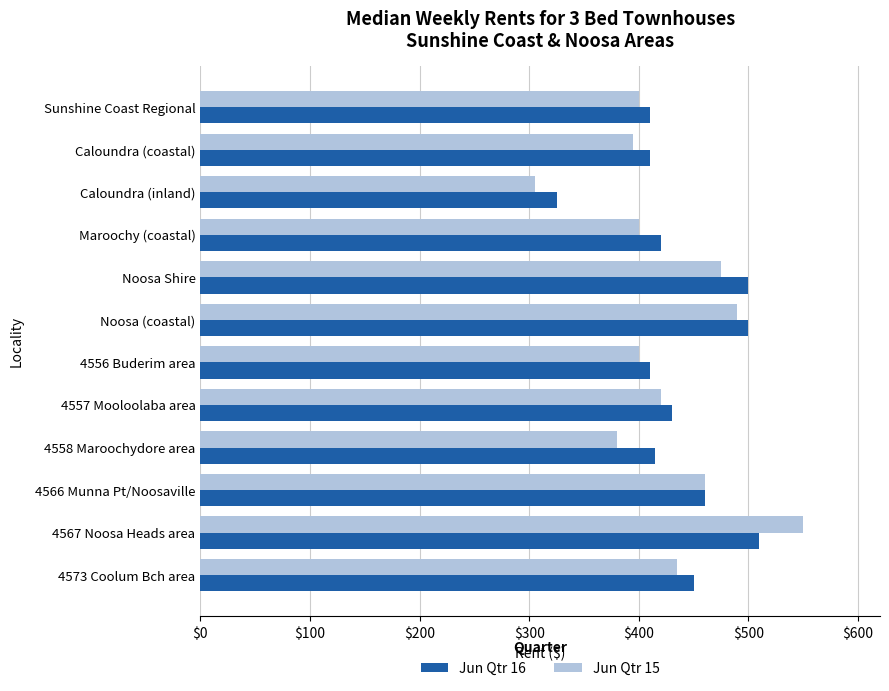

At which category does the chart reach its peak across all series?

4567 Noosa Heads area